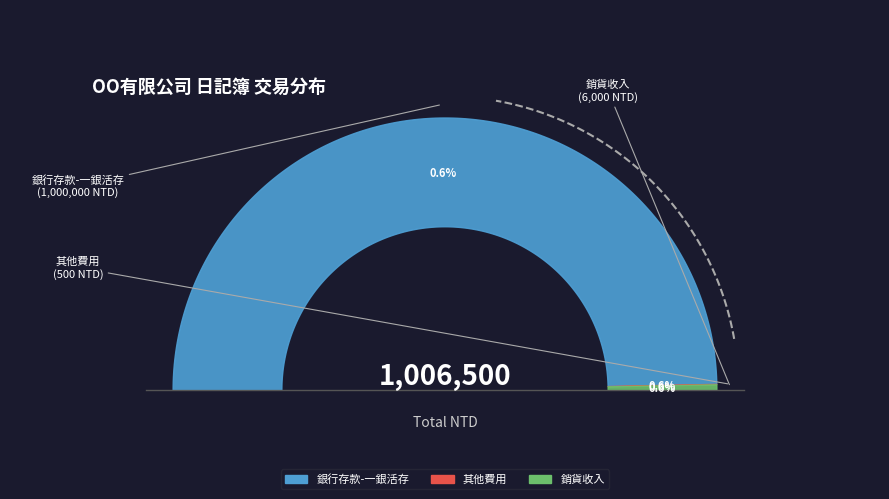

What percentage is the 銷貨收入 slice, to the nearest percent?

1%